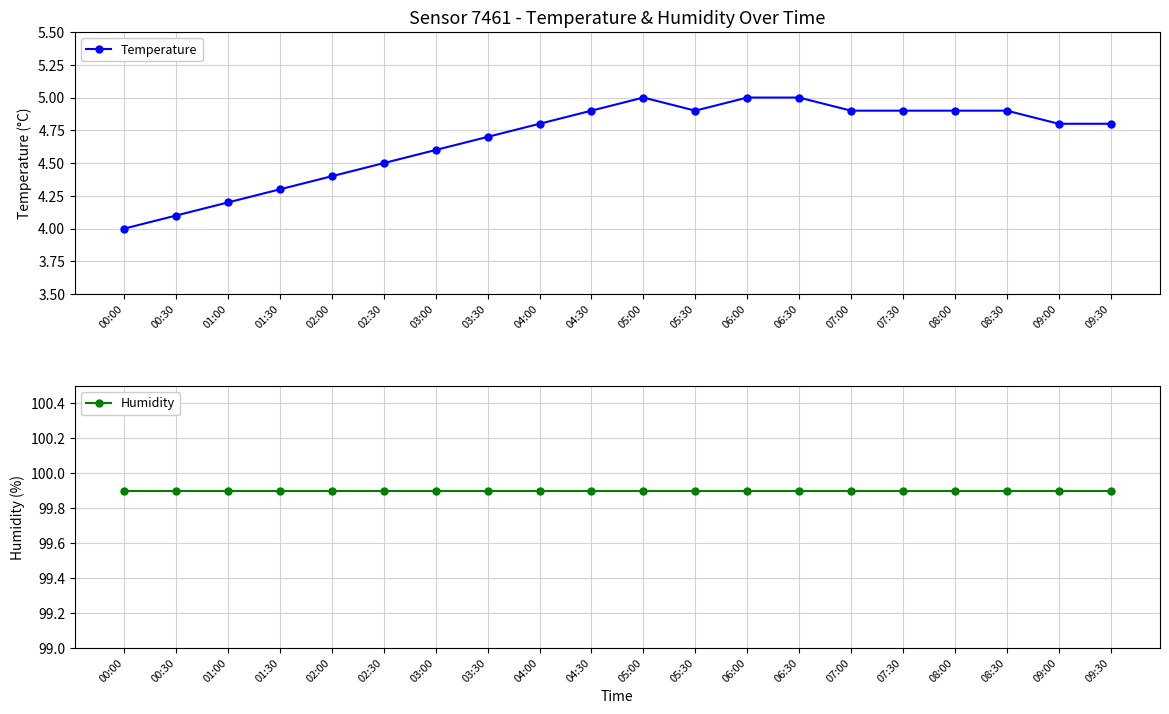

True or false: Humidity and Temperature intersect in this chart.

False